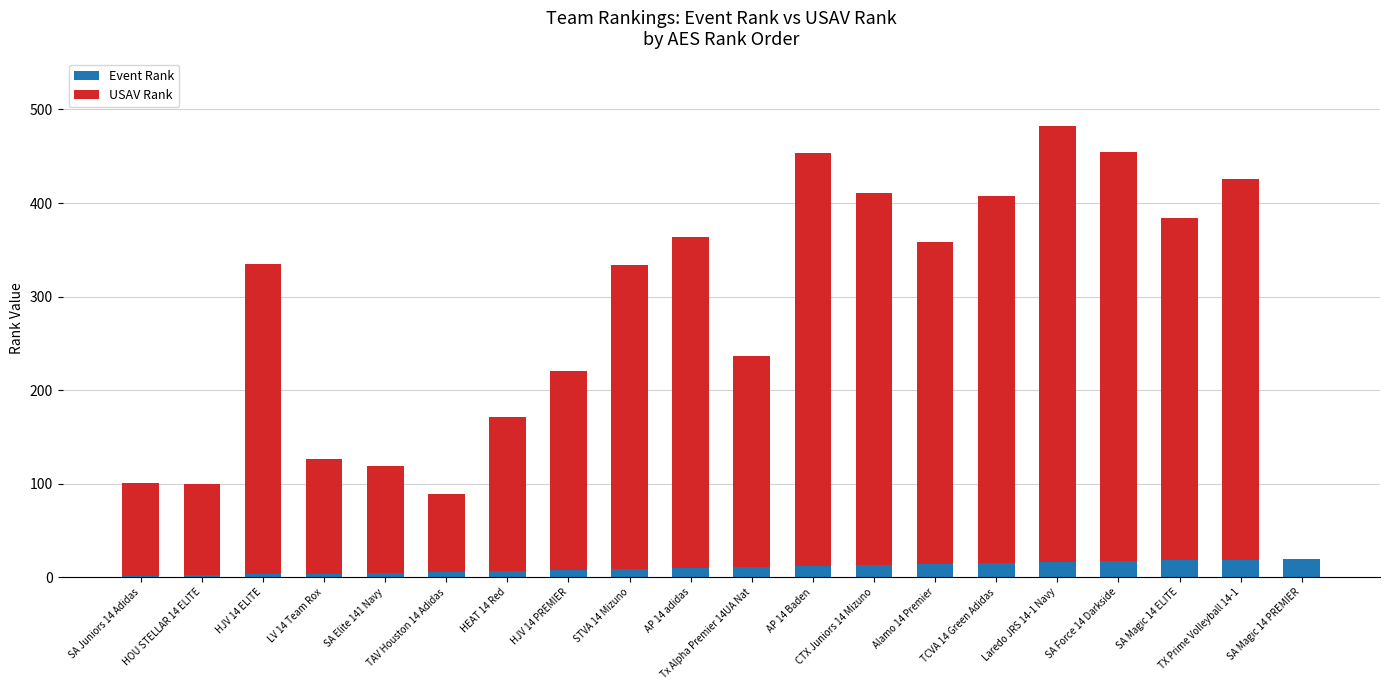

What is the sum of all Event Rank values?

210